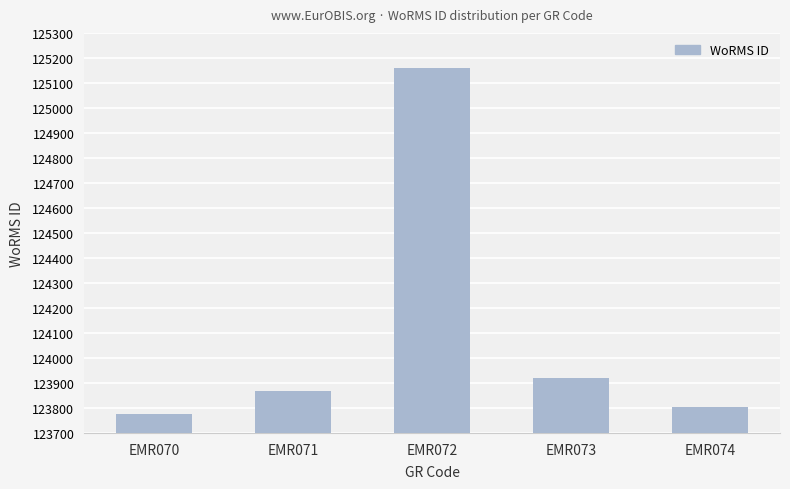

What is the ratio of the value at EMR073 to the value at EMR072?

1.0